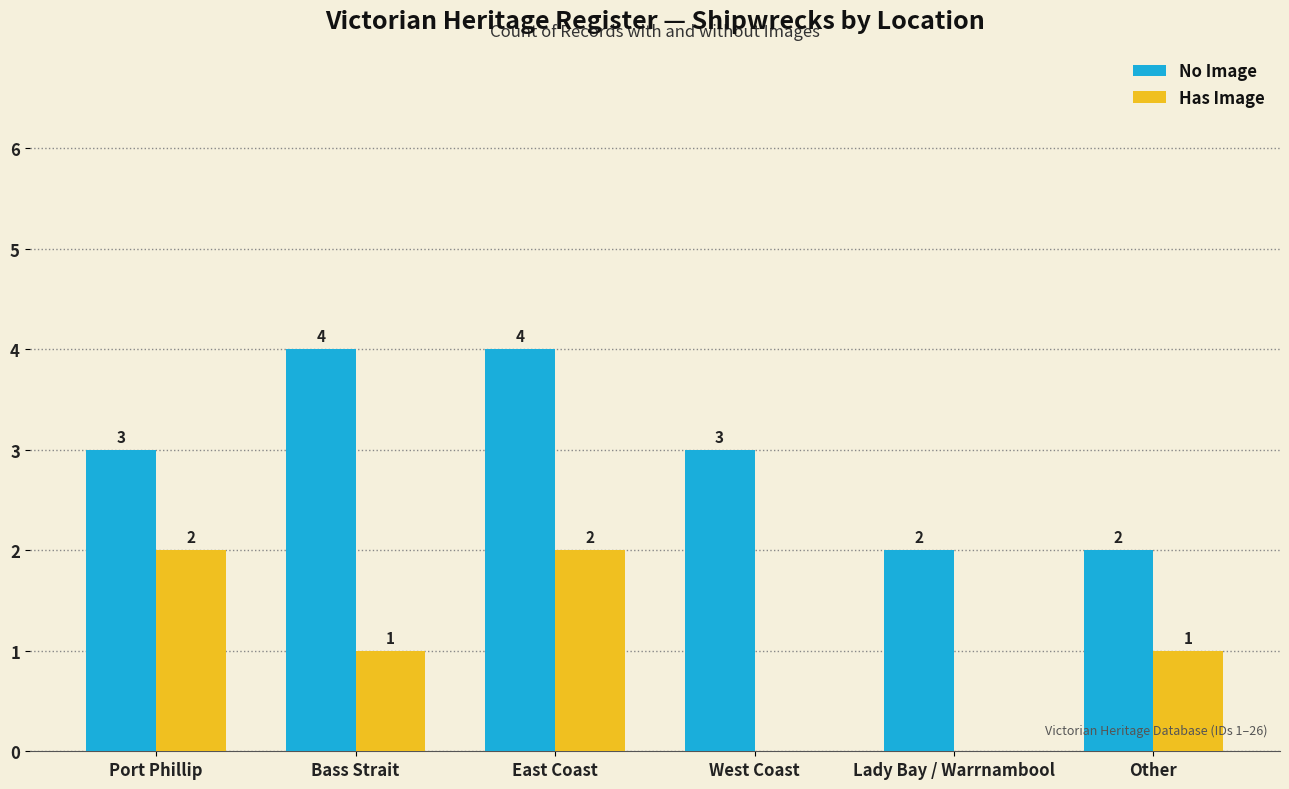

Between Bass Strait and Lady Bay / Warrnambool, which series saw the biggest shift?

No Image